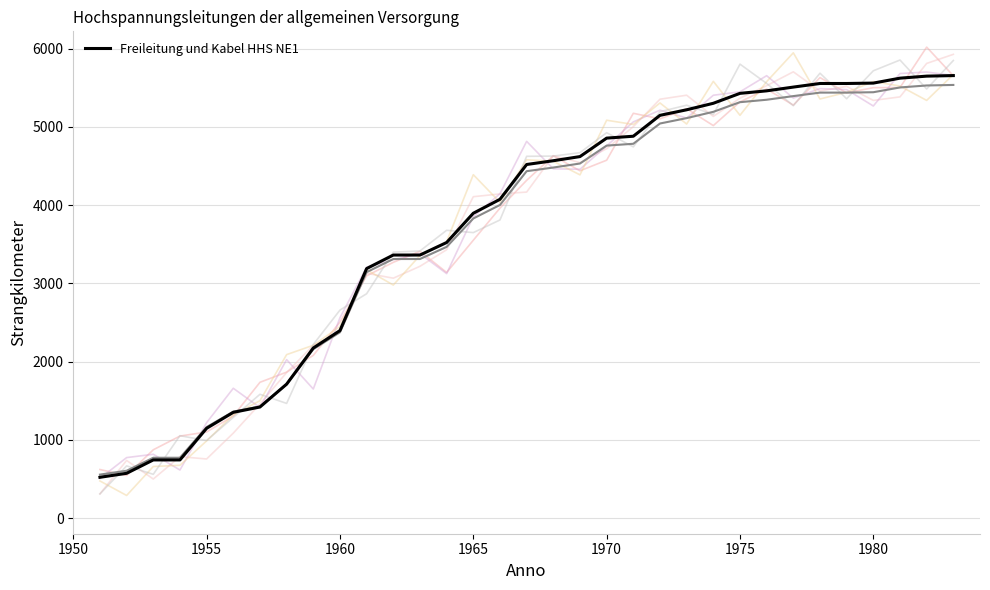

Reading left to right, what are all the values shown in this chart?

521.0	572.0	743.0	743.0	1147.0	1351.0	1419.0	1711.3	2173.0	2396.0	3188.0	3361.0	3361.0	3521.0	3895.0	4073.0	4518.0	4566.0	4619.0	4855.0	4879.0	5146.0	5217.0	5300.0	5427.0	5459.0	5507.0	5553.0	5553.0	5558.0	5621.0	5647.0	5654.0